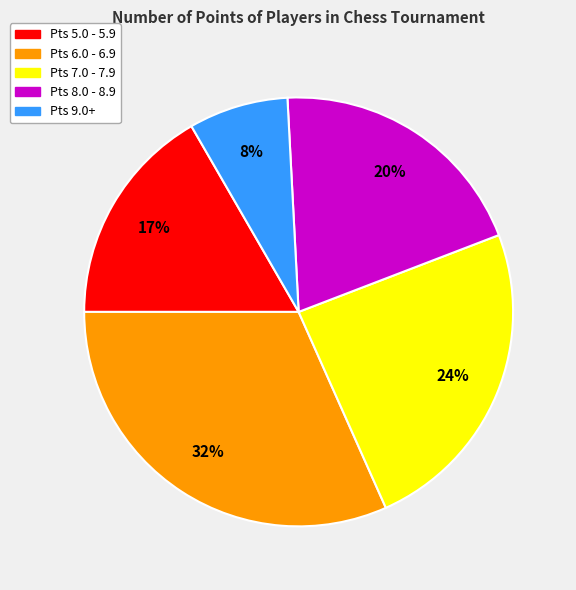

To the nearest percent, what is the difference between the largest and smallest slice percentages?

24%